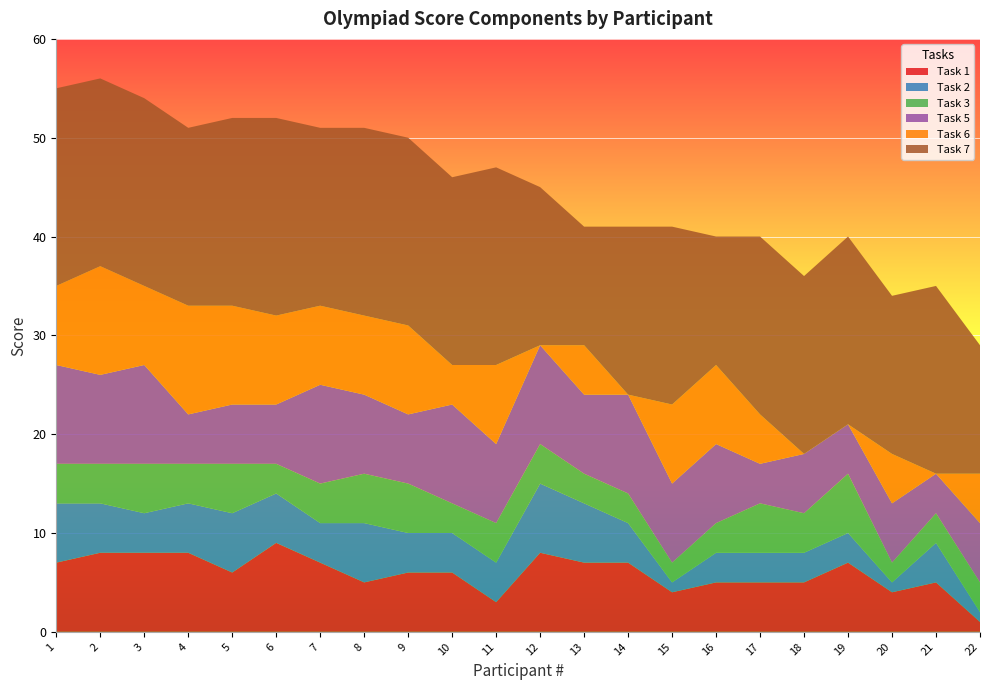

Reading left to right, what are all the values shown in this chart?

Task 1: 7	8	8	8	6	9	7	5	6	6	3	8	7	7	4	5	5	5	7	4	5	1
Task 2: 6	5	4	5	6	5	4	6	4	4	4	7	6	4	1	3	3	3	3	1	4	1
Task 3: 4	4	5	4	5	3	4	5	5	3	4	4	3	3	2	3	5	4	6	2	3	3
Task 5: 10	9	10	5	6	6	10	8	7	10	8	10	8	10	8	8	4	6	5	6	4	6
Task 6: 8	11	8	11	10	9	8	8	9	4	8	0	5	0	8	8	5	0	0	5	0	5
Task 7: 20	19	19	18	19	20	18	19	19	19	20	16	12	17	18	13	18	18	19	16	19	13